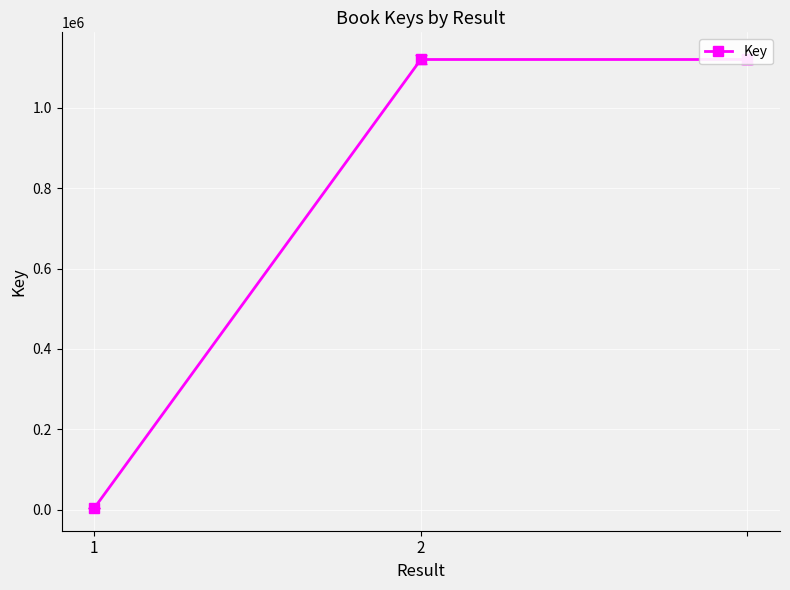

Does the chart display data point markers on the line(s)?

Yes